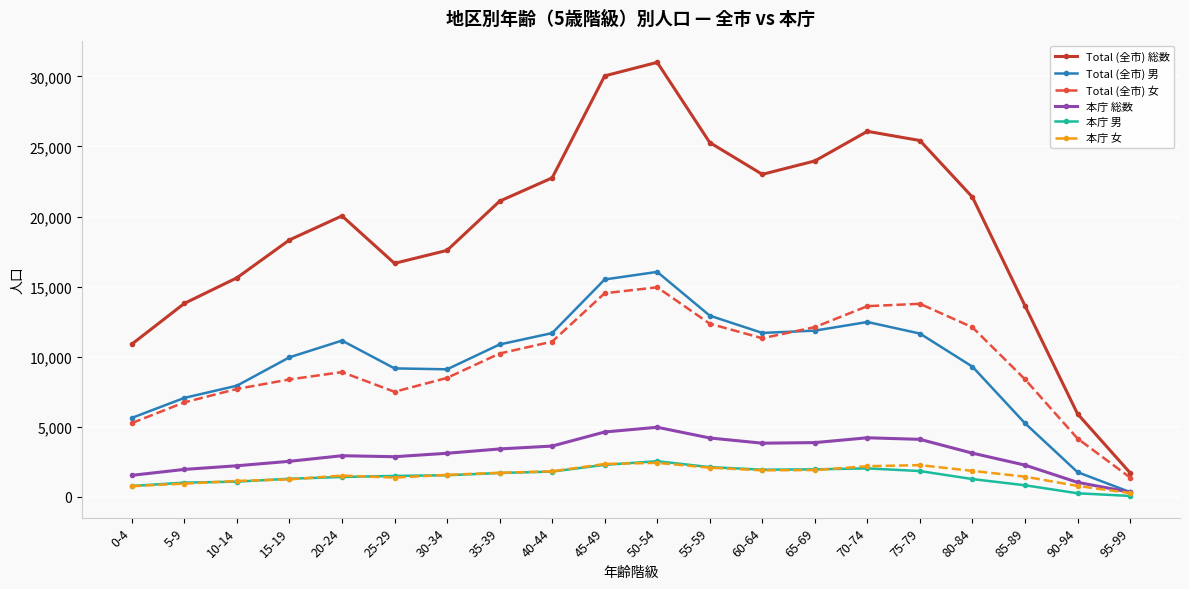

True or false: 本庁 総数 and Total (全市) 女 intersect in this chart.

False